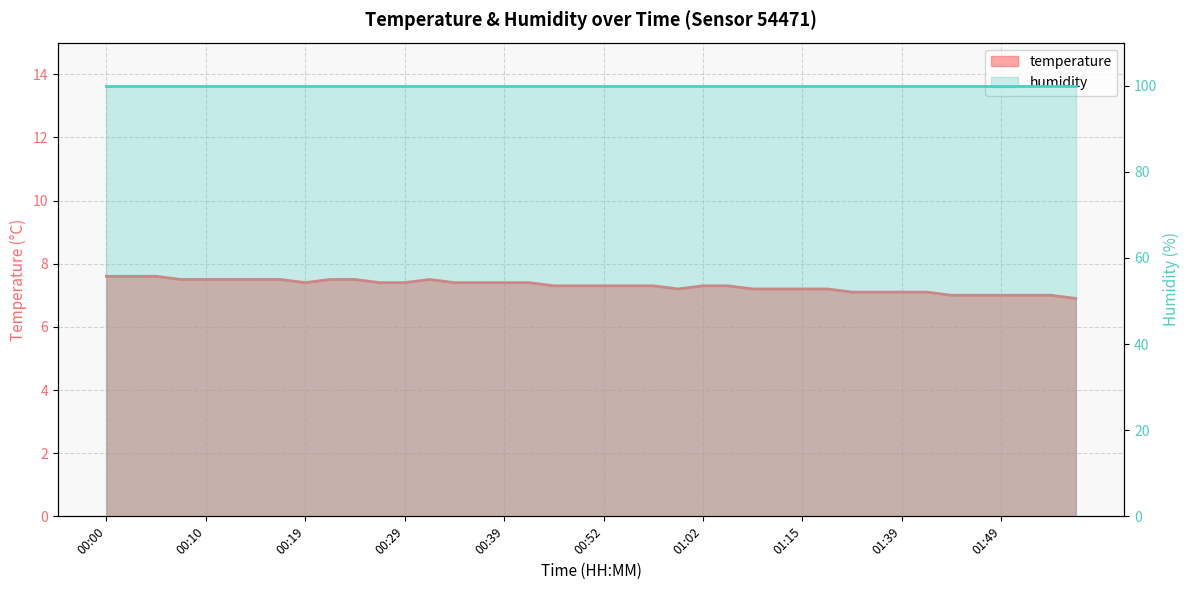

What is the difference between the second highest and minimum values?

0.7